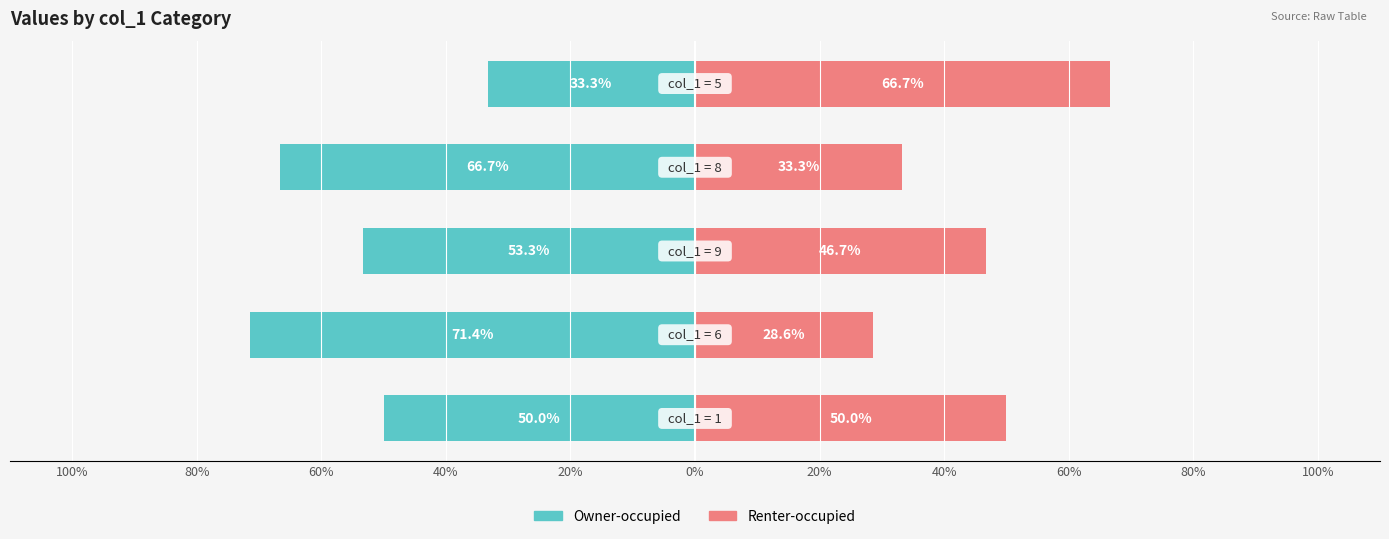

What is the maximum value for Owner-occupied?

-33.3